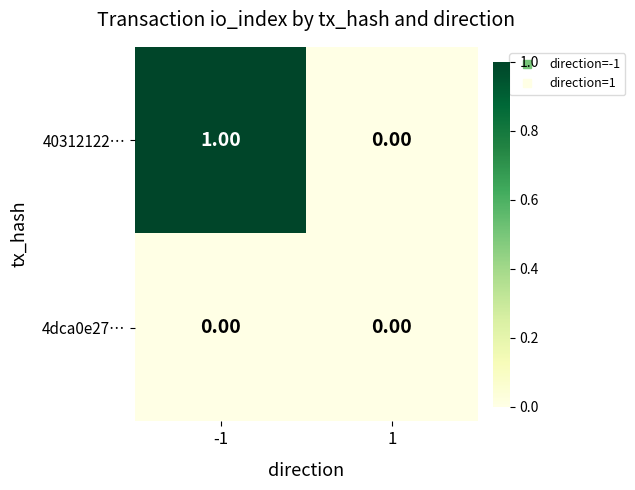

What is the spread (max minus min) of values at -1?

1